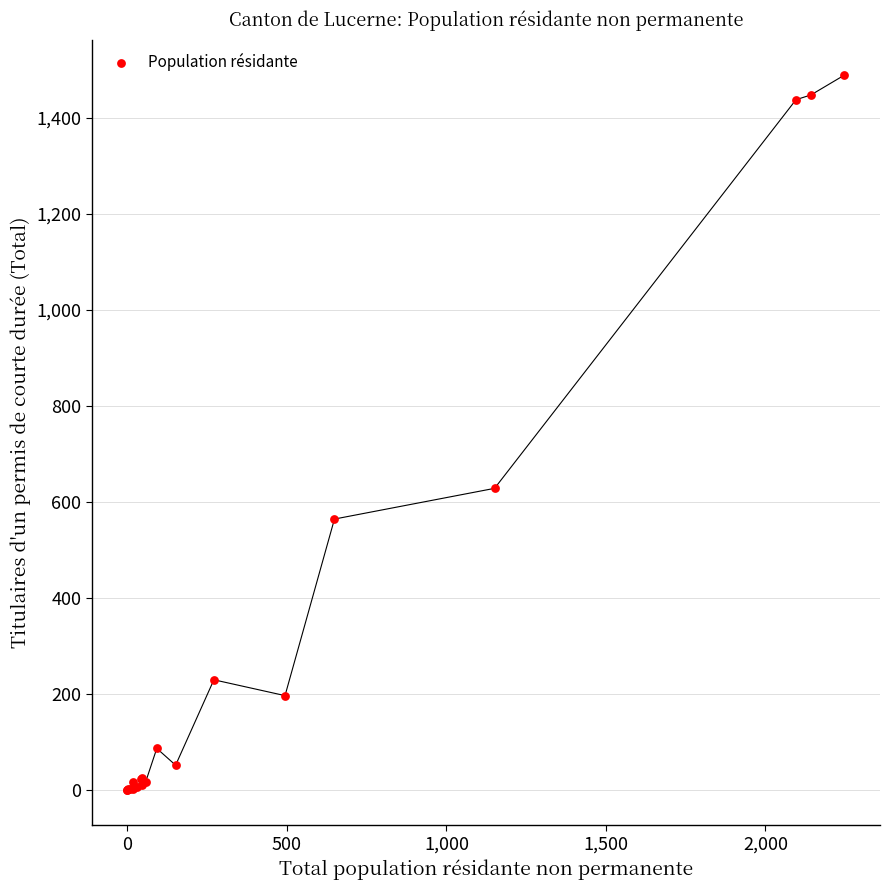

What Y value in the scatter plot is closest to 744?

628